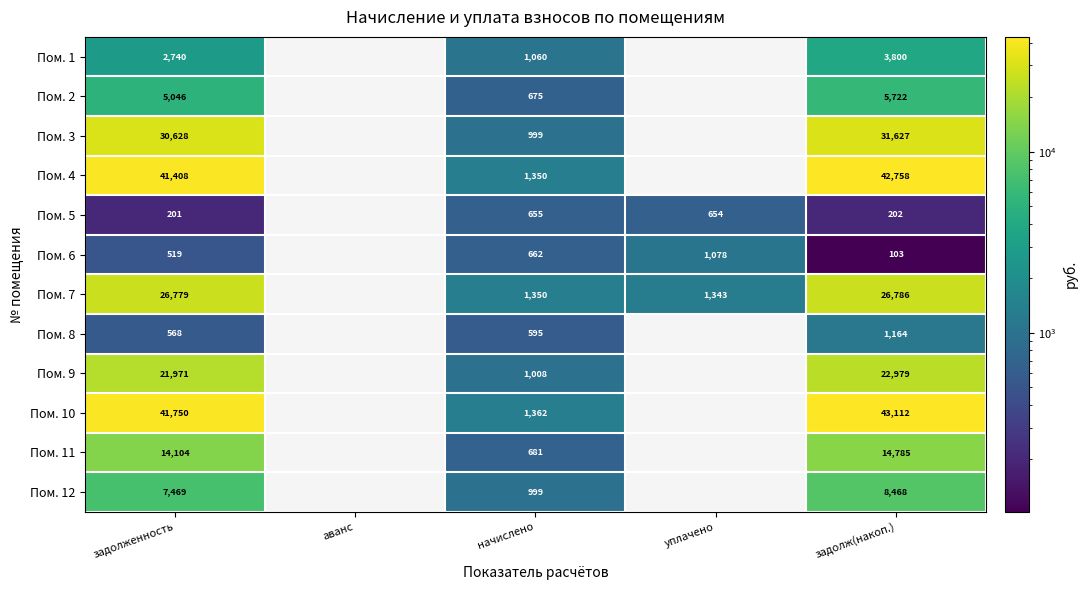

Is the value of Пом. 1 at начислено greater than the value of Пом. 10 at задолженность?

No